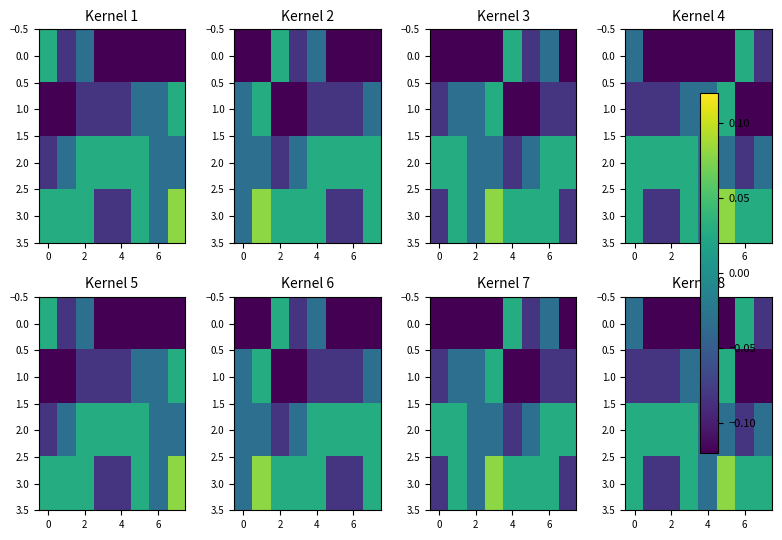

True or false: 3.0 has a value of 0.0 at 0.

False